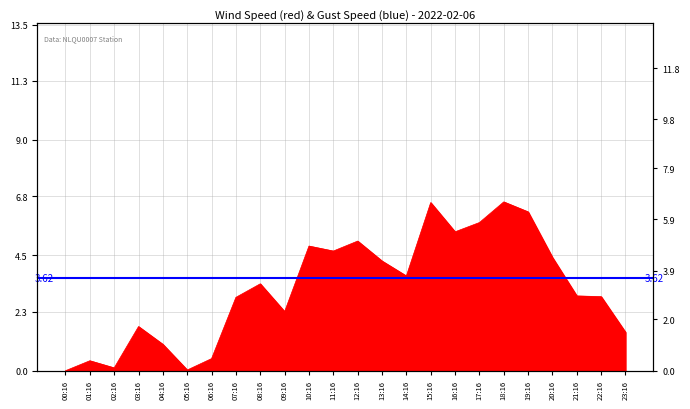

What is the maximum value shown in the chart?

6.6